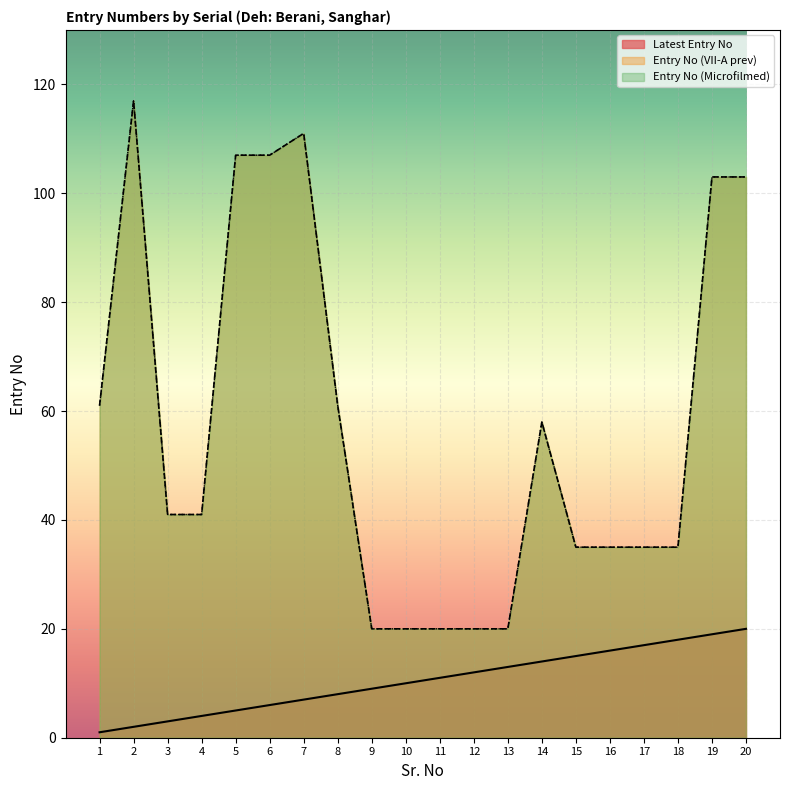

Reading left to right, extract all data points from this chart.

Latest Entry No: 1=1	2=2	3=3	4=4	5=5	6=6	7=7	8=8	9=9	10=10	11=11	12=12	13=13	14=14	15=15	16=16	17=17	18=18	19=19	20=20
Entry No (VII-A prev): 1=61	2=117	3=41	4=41	5=107	6=107	7=111	8=61	9=20	10=20	11=20	12=20	13=20	14=58	15=35	16=35	17=35	18=35	19=103	20=103
Entry No (Microfilmed): 1=61	2=117	3=41	4=41	5=107	6=107	7=111	8=61	9=20	10=20	11=20	12=20	13=20	14=58	15=35	16=35	17=35	18=35	19=103	20=103